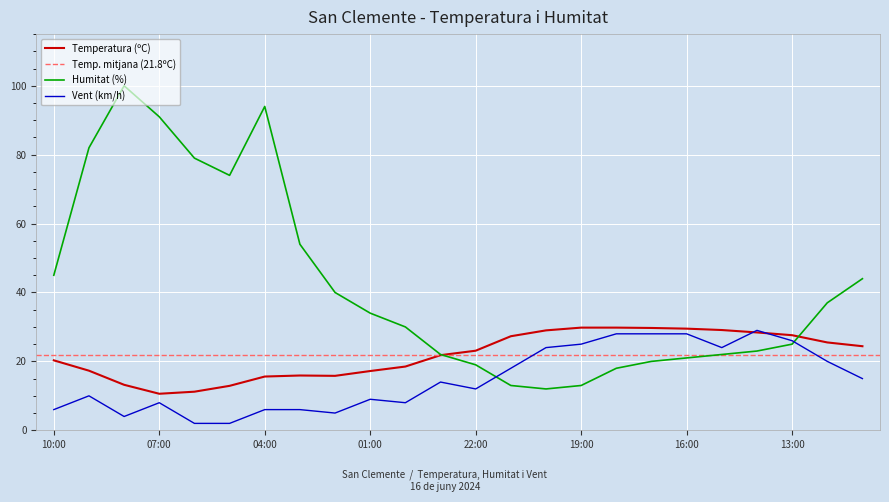

Between 08:00 and 07:00, which series saw the biggest shift?

Humitat (%)